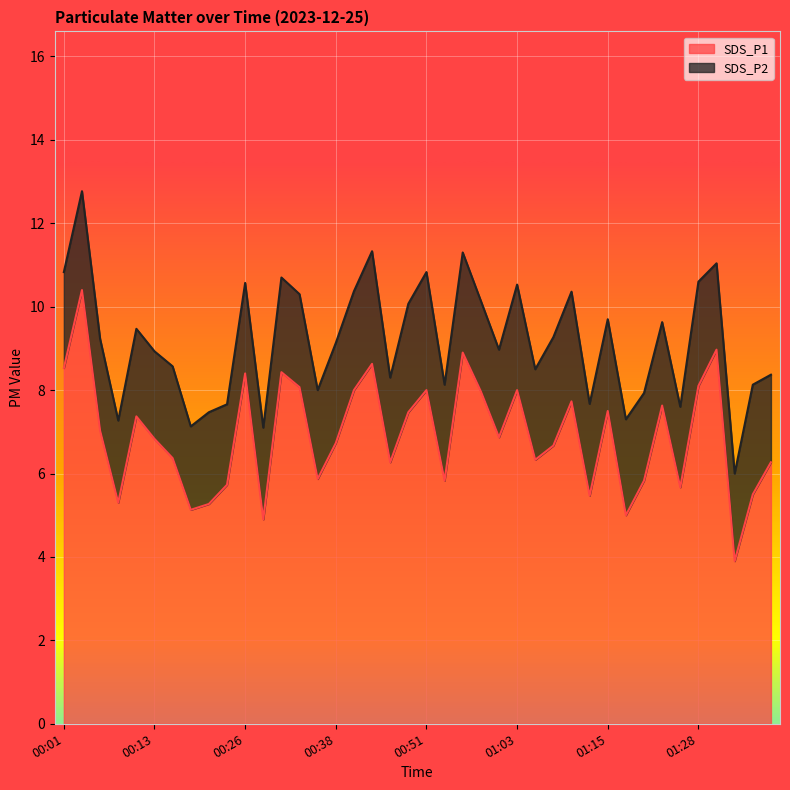

What is the ratio of the value at 00:46 to the value at 00:11?

0.9